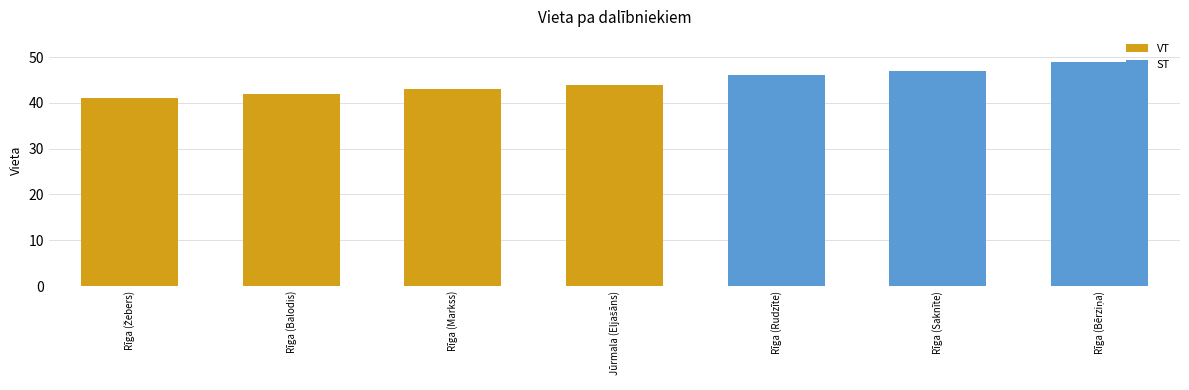

What is the sum of the values at Rīga (Balodis) and Rīga (Saknīte)?

89